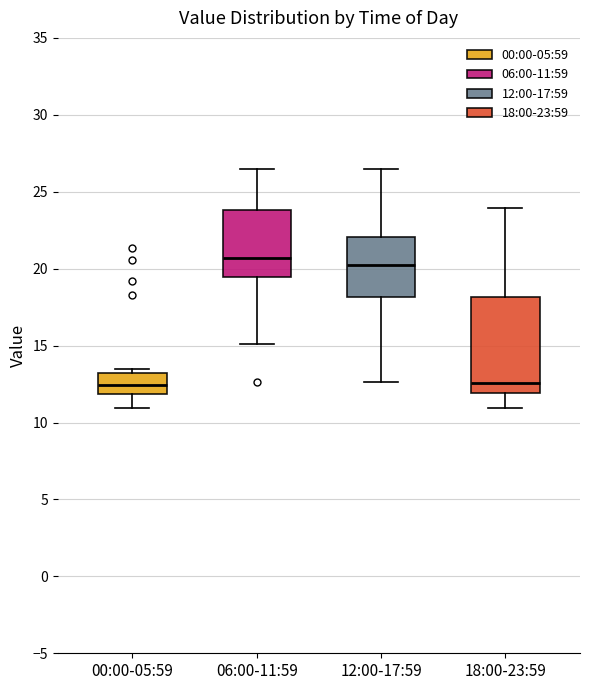

Reading left to right, transcribe this box plot: for each box, give where its median line is, the range the box spans, and where its two whiskers end, as read against the y-axis. The values are not printed on the chart, so give them approximately, as read against the axis.

00:00-05:59: median 12.5, box 12.0 to 13.0, whiskers 11.0 to 13.5
06:00-11:59: median 20.5, box 19.5 to 24.0, whiskers 15.0 to 26.5
12:00-17:59: median 20.0, box 18.0 to 22.0, whiskers 12.5 to 26.5
18:00-23:59: median 12.5, box 12.0 to 18.0, whiskers 11.0 to 24.0